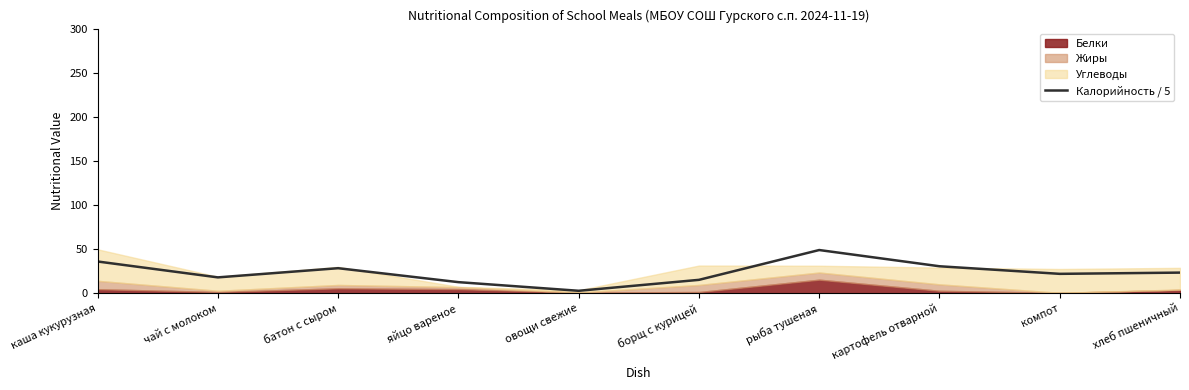

What is the label of the 10th point from the right?

каша кукурузная